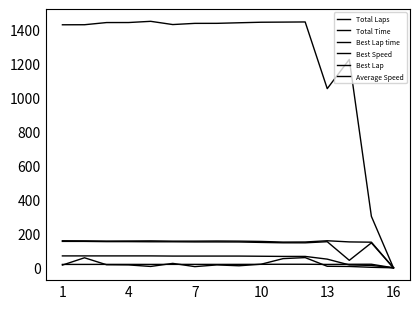

At which category does Best Lap time reach its first local valley?

13